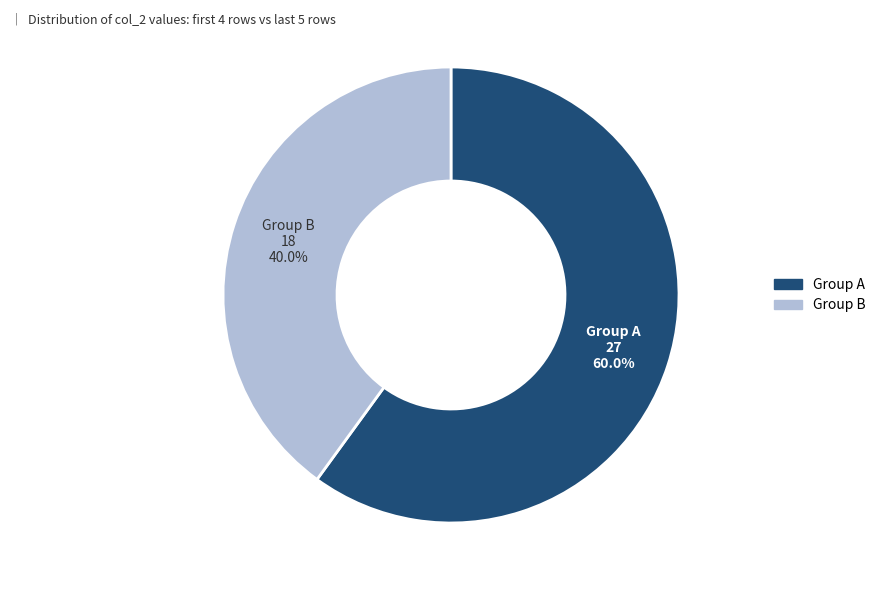

Is there a majority slice in this chart?

Yes